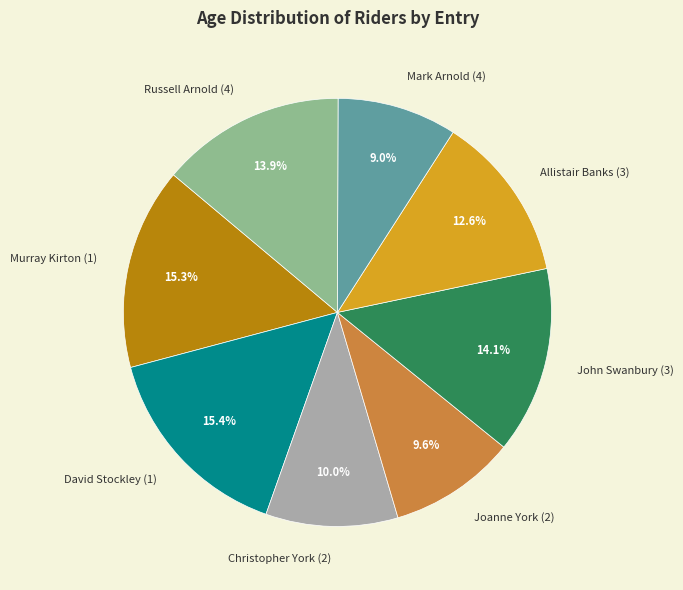

To the nearest percent, what is the difference between the John Swanbury (3) and David Stockley (1) slice percentages?

1%